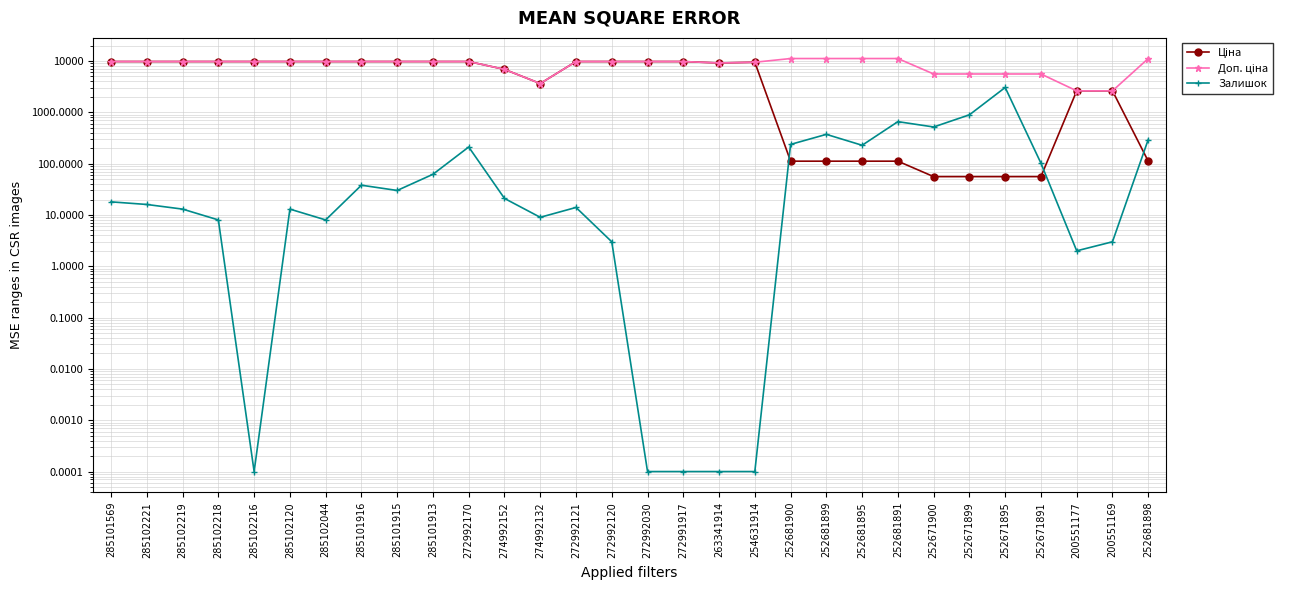

What is the difference between the maximum and minimum values in the Ціна series?

9708.6